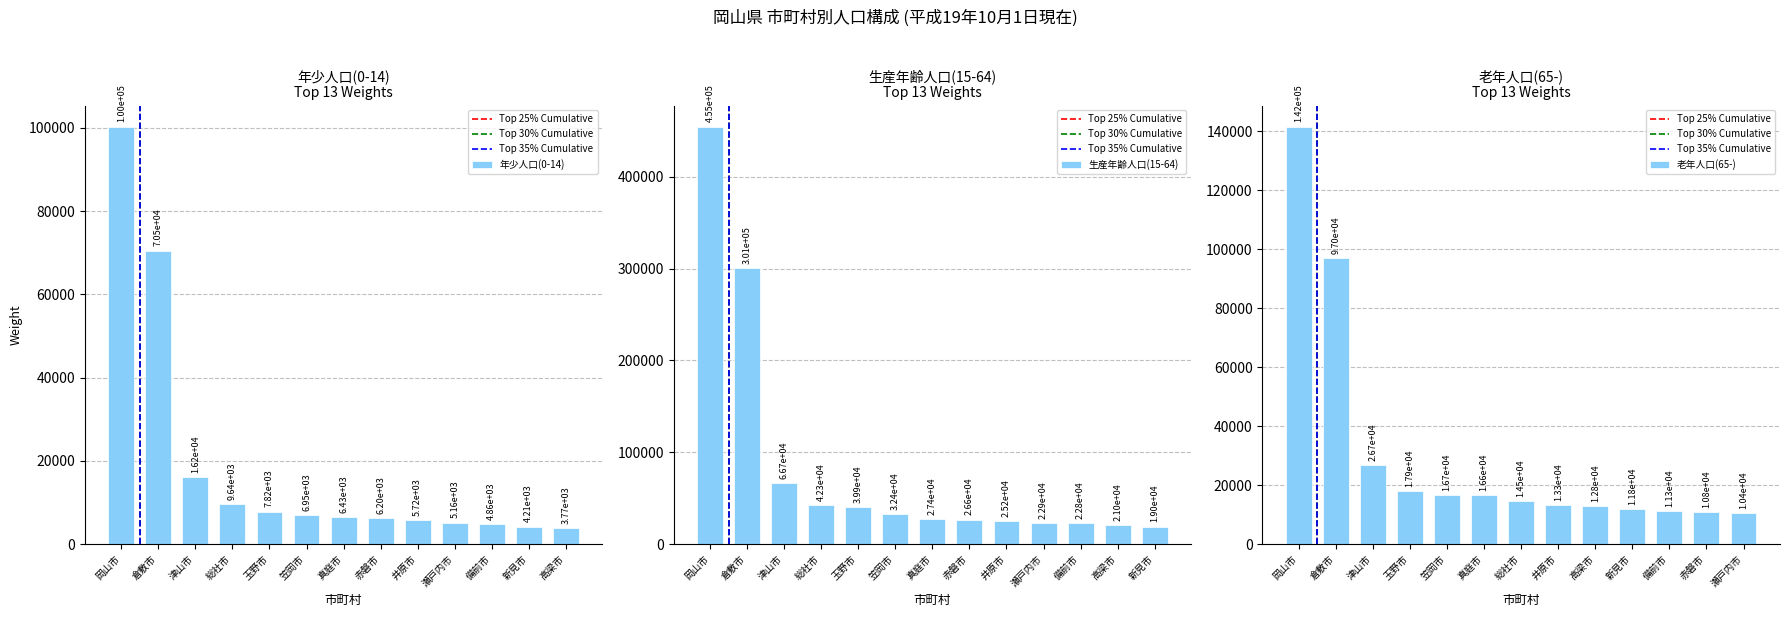

Rank the series by their average value, from highest to lowest.

生産年齢人口(15-64), 老年人口(65-), 年少人口(0-14)